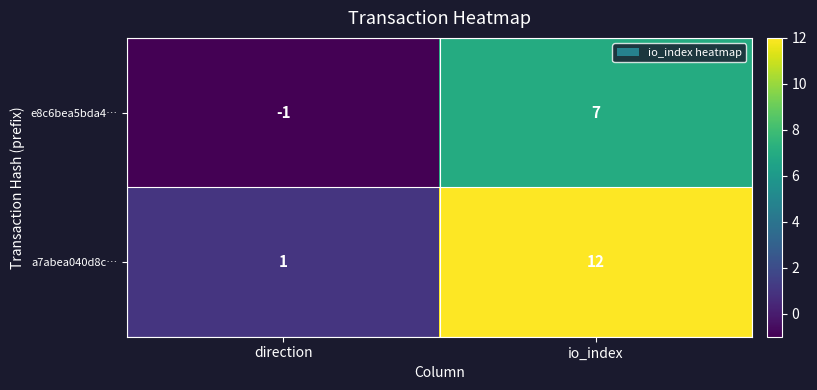

The value of e8c6bea5bda4… at direction is -2. True or false?

False